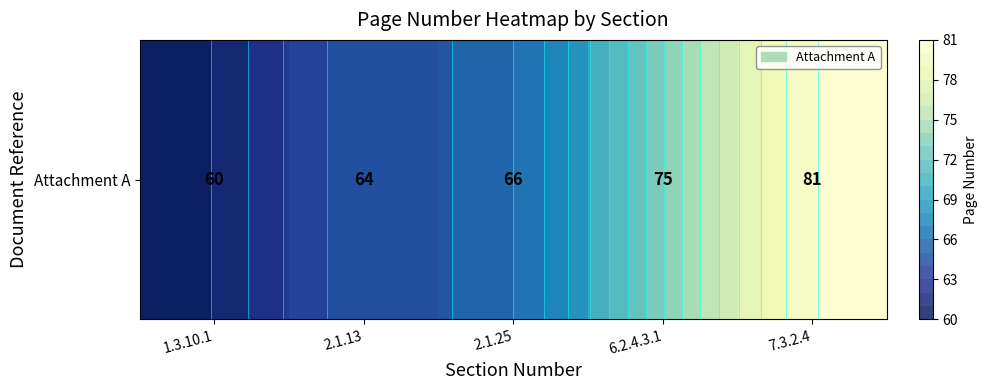

At which category does the chart reach its minimum across all series?

1.3.10.1